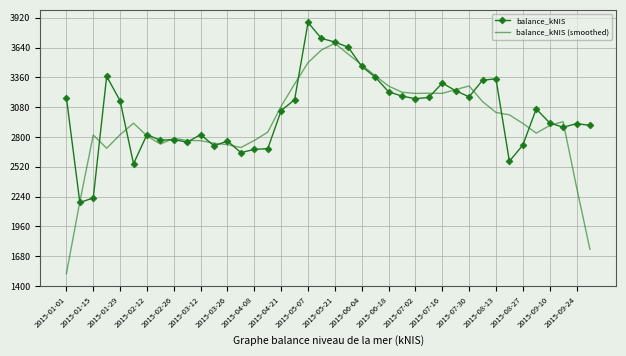

List the series in order of their peak value, highest first.

balance_kNIS, balance_kNIS (smoothed)